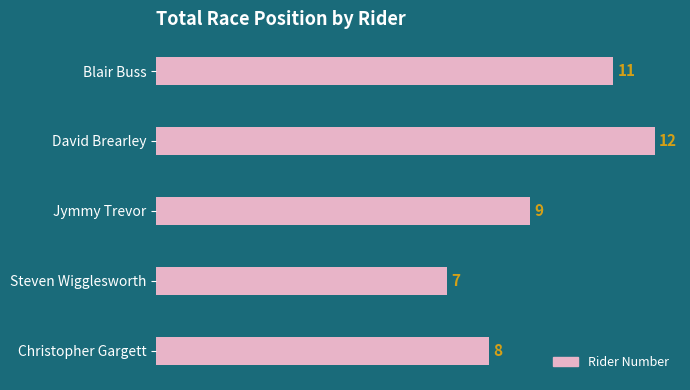

What is the difference between the second highest and second lowest values?

3